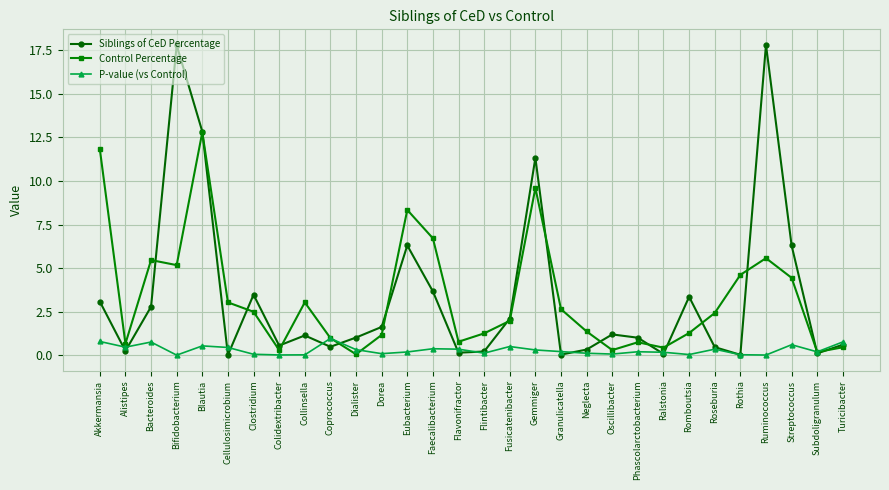

What is the spread (max minus min) of values at Blautia?

12.3